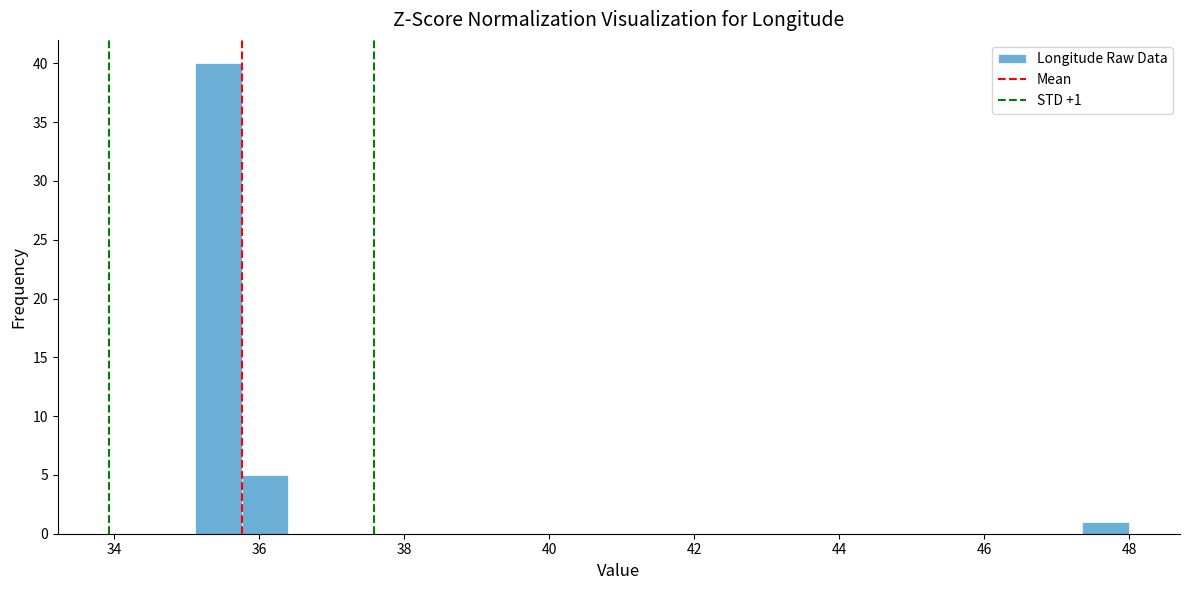

Around what value on the x-axis is the tallest bar? Give the approximate position of its centre, as read against the axis.

35.4